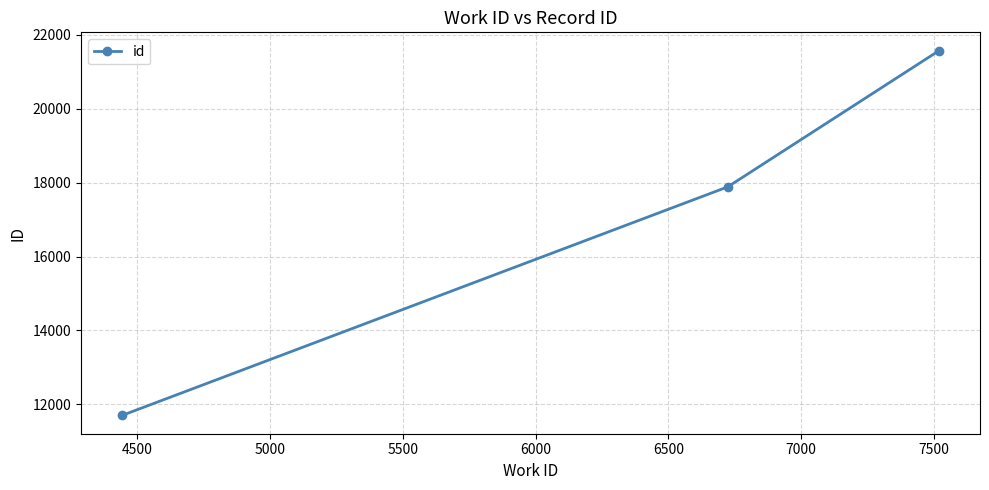

What is the greatest value displayed?

21575